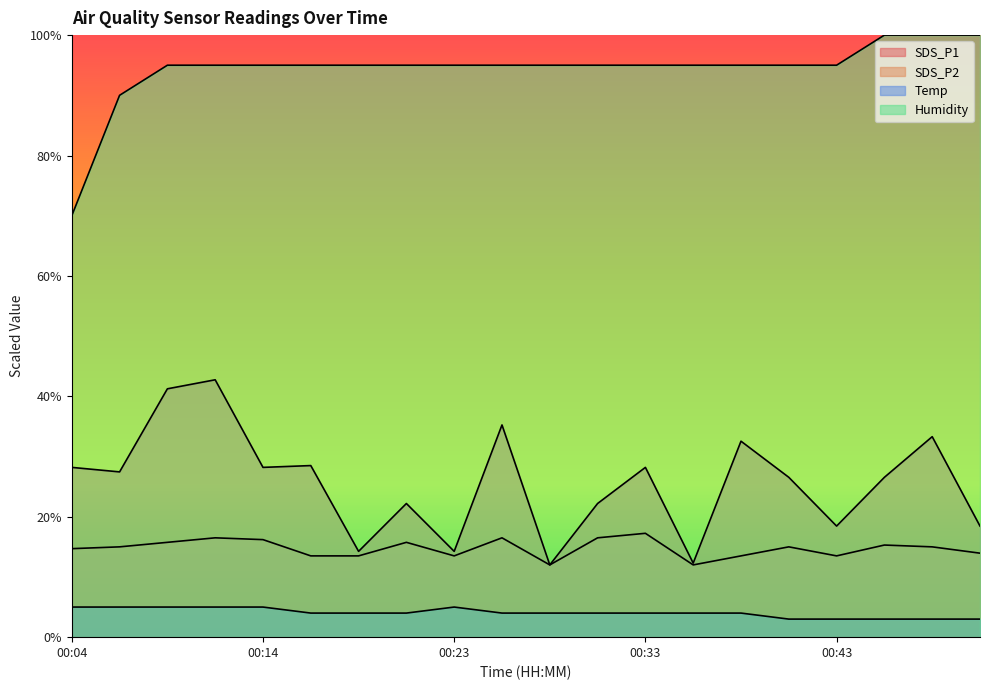

Which series has the largest total across all categories?

Humidity